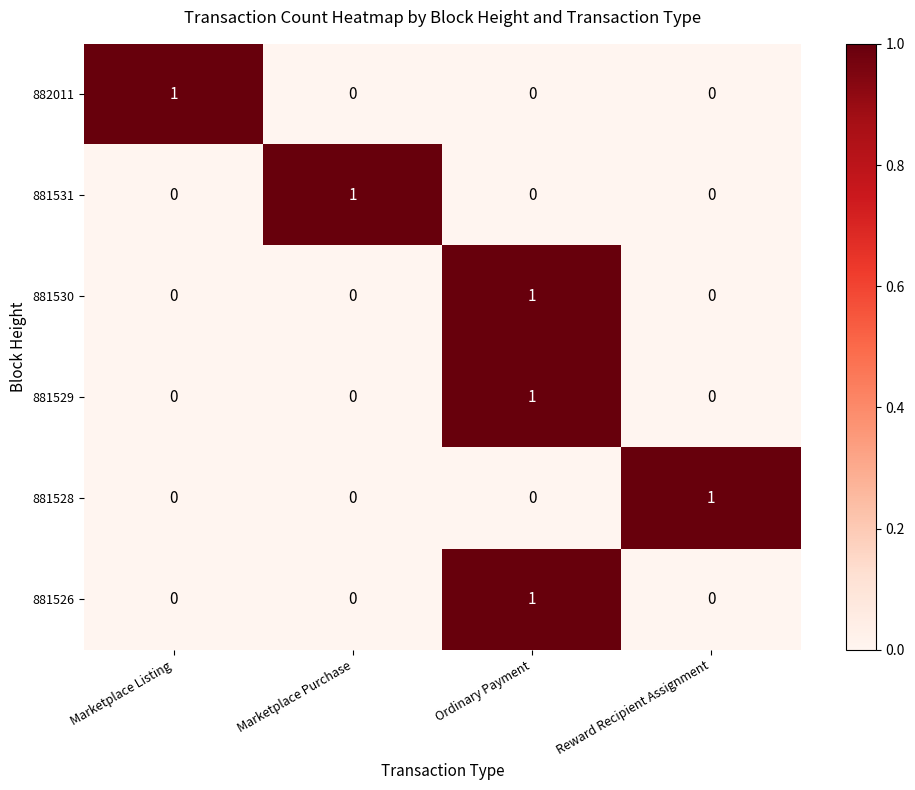

How many 882011 values are between 0 and 1?

4